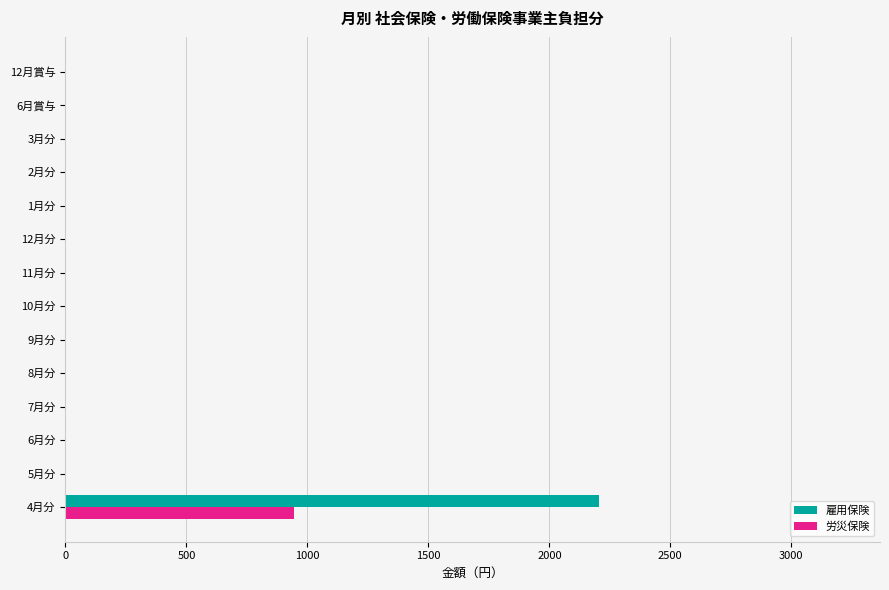

The value of 労災保険 at 6月賞与 is 322. True or false?

False